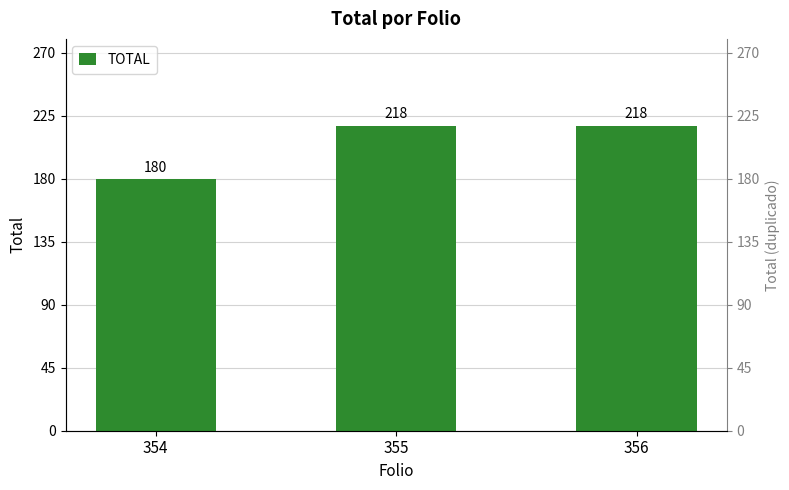

The value at 356 is 333. True or false?

False